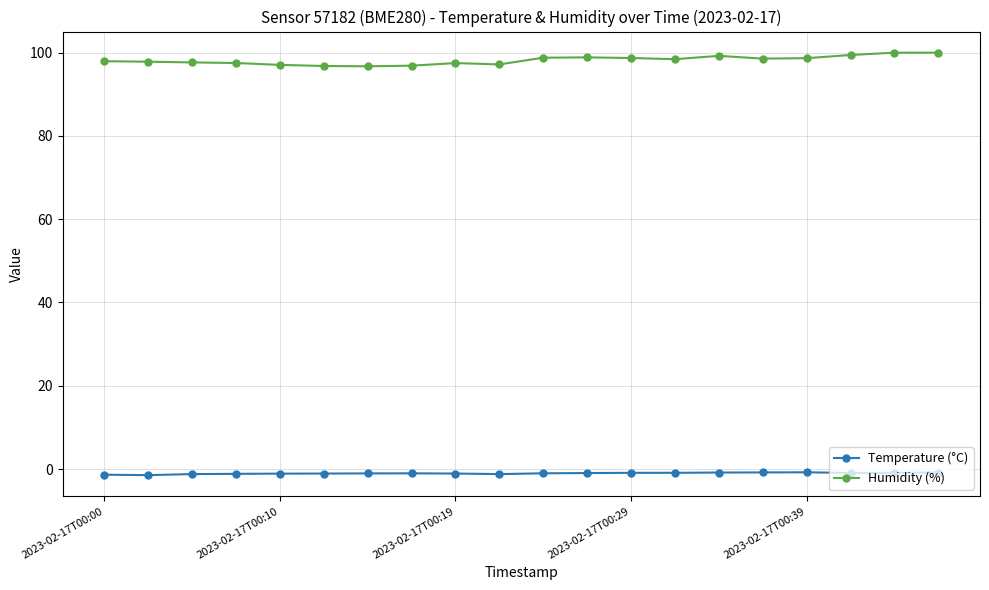

Rank the series by their maximum value, from lowest to highest.

Temperature (°C), Humidity (%)